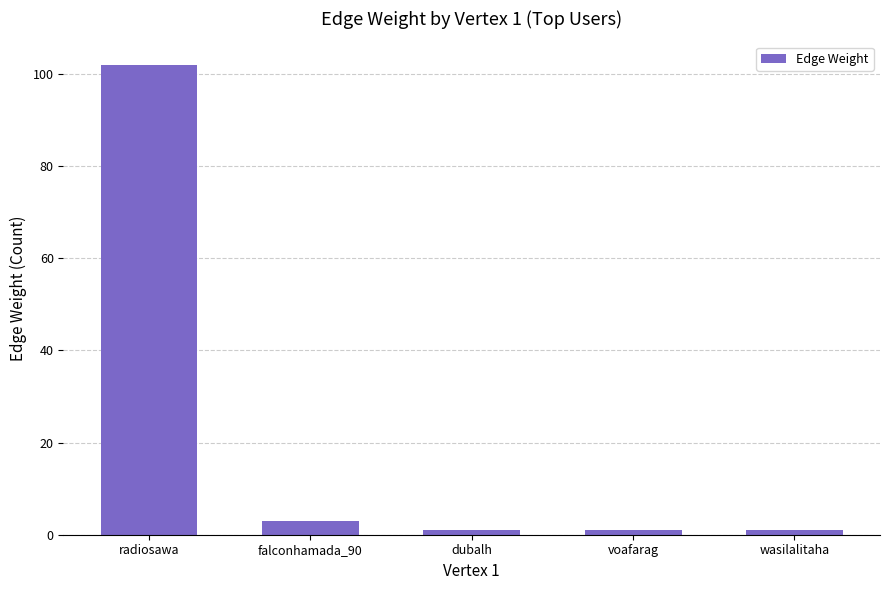

What is the value of the 1st bar from the left?

102